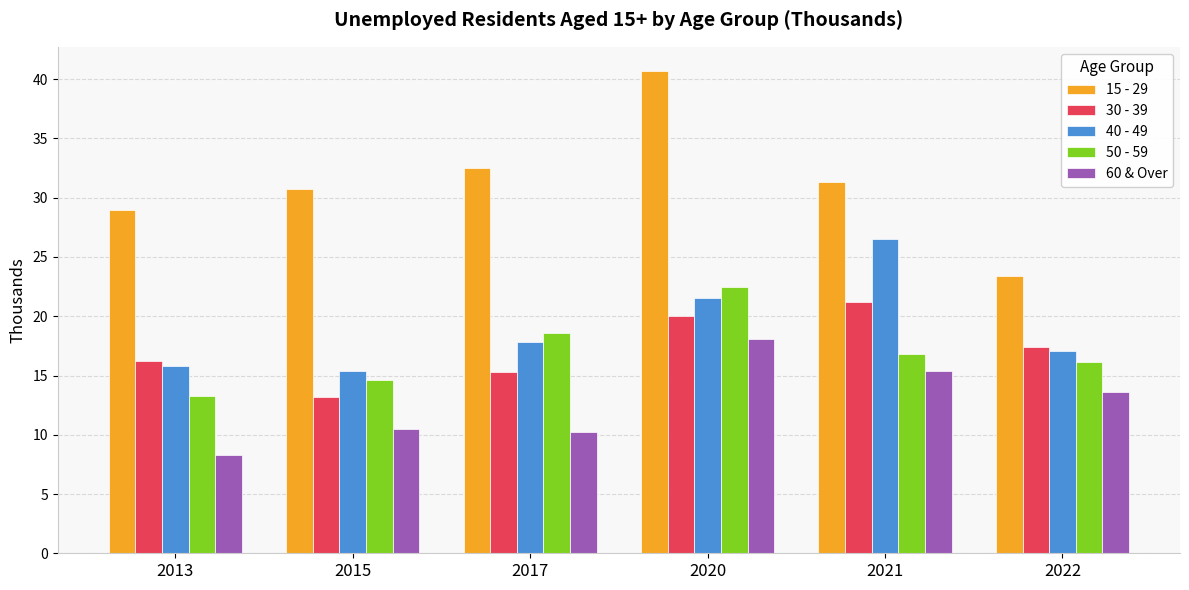

Which series has the widest spread of values?

15 - 29